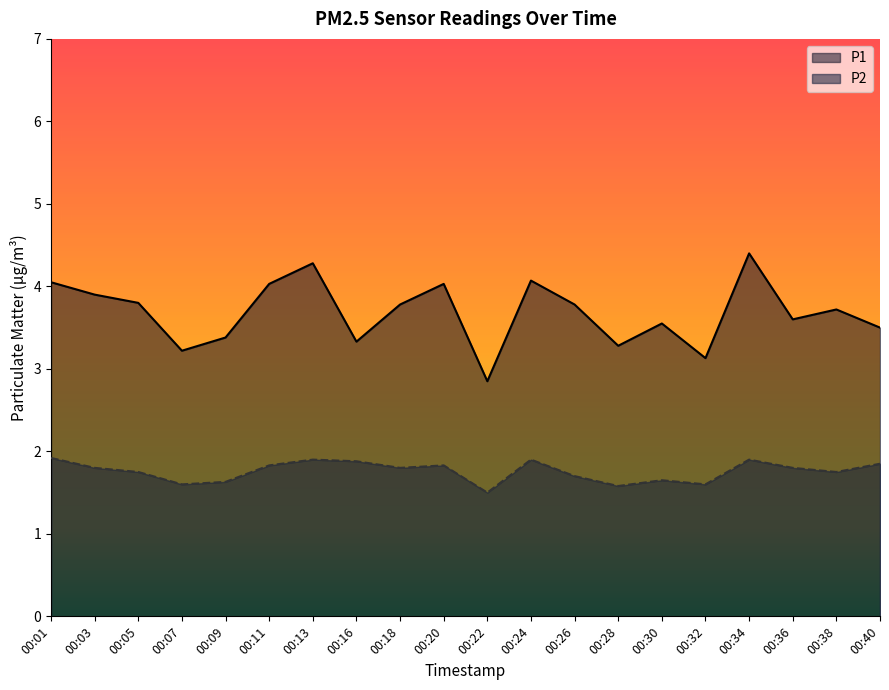

The P1 series shows 3.8 at 00:05. True or false?

True